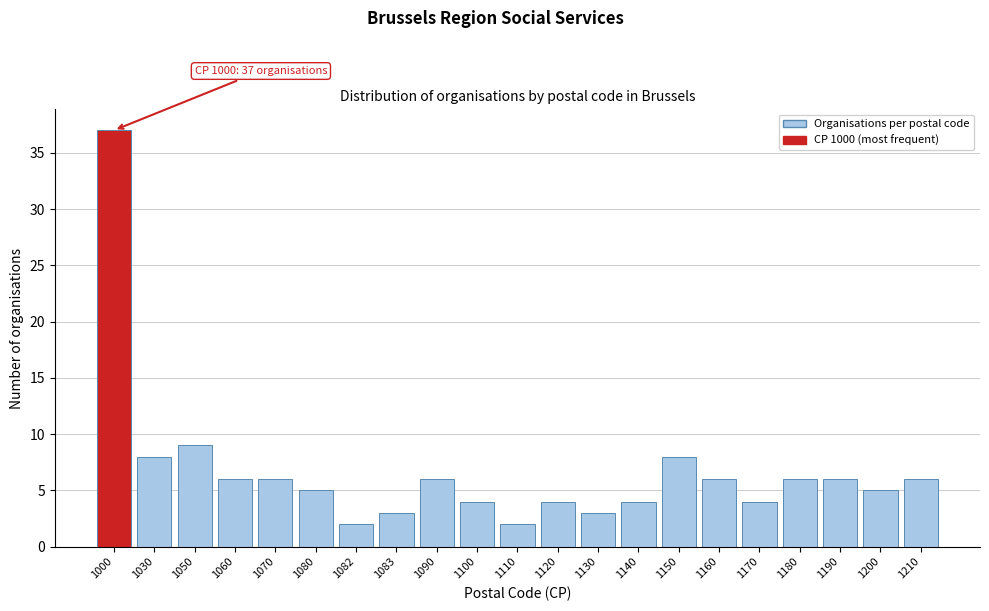

Reading right to left, extract all data points from this chart.

6	5	6	6	4	6	8	4	3	4	2	4	6	3	2	5	6	6	9	8	37